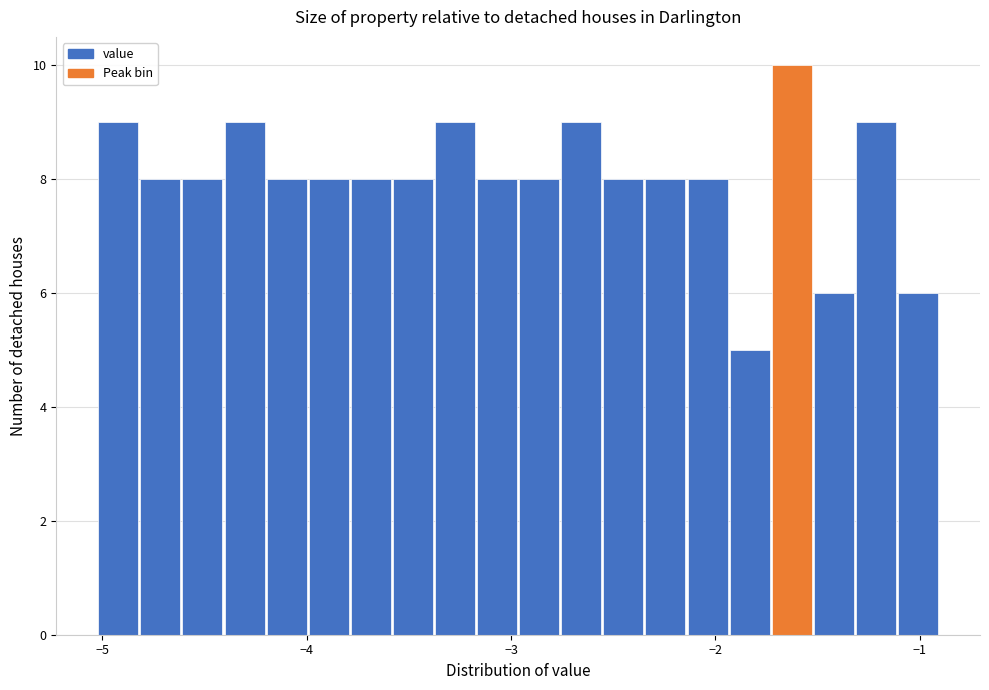

Around what value on the x-axis is the tallest bar? Give the approximate position of its centre, as read against the axis.

-1.6